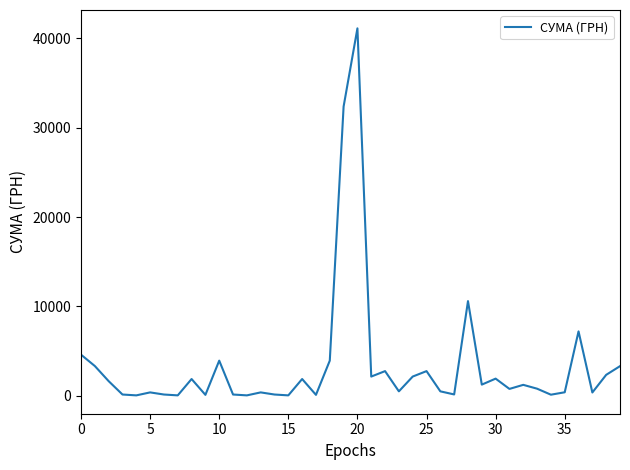

What is the greatest value displayed?

41121.0